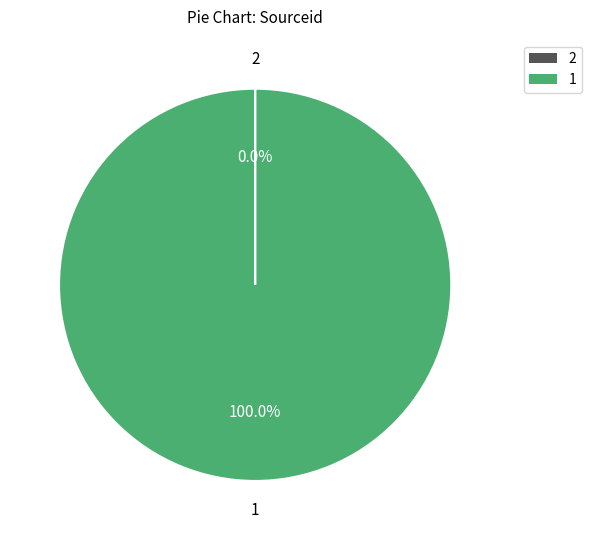

Is there a majority slice in this chart?

Yes